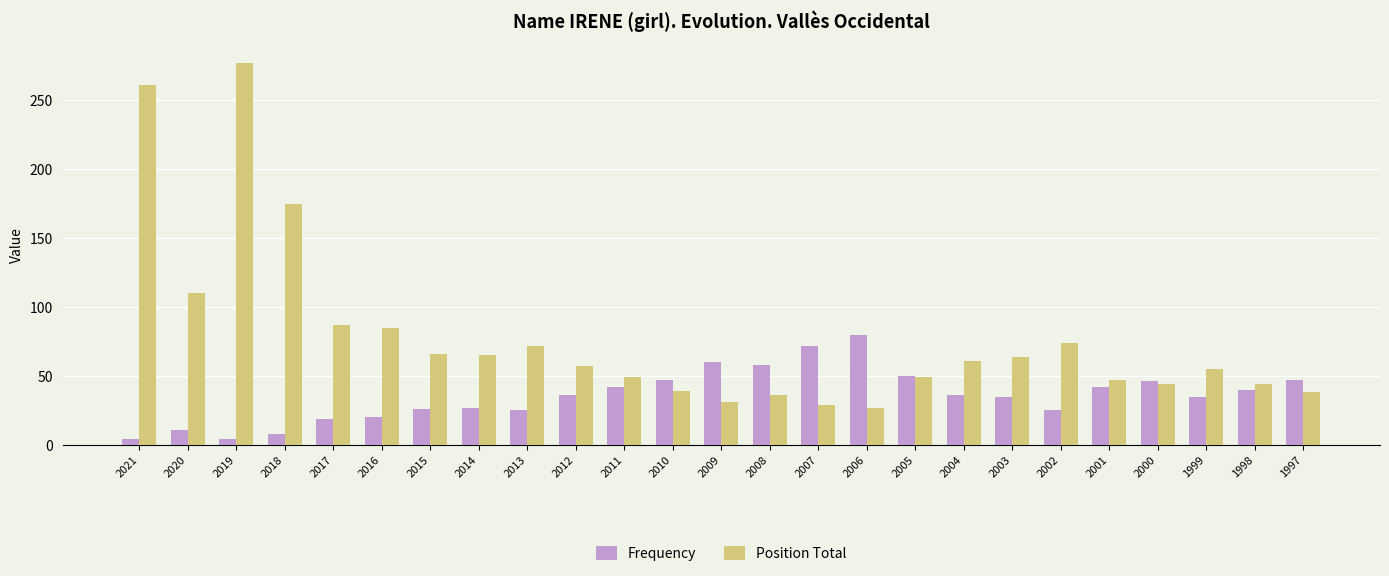

The Position Total series shows 175 at 2018. True or false?

True